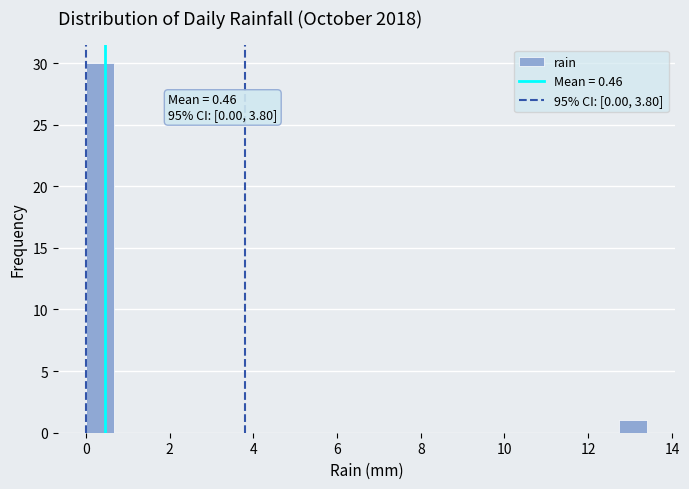

Read against the x-axis, roughly where is the centre of the tallest bar?

0.4